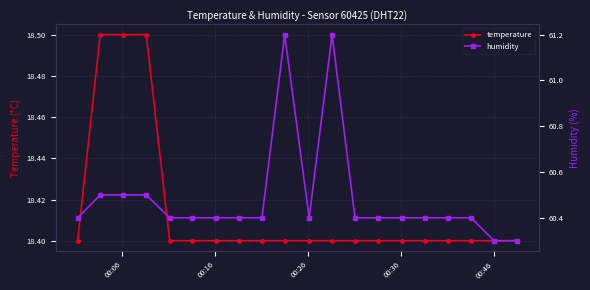

What is the maximum value for humidity?

61.2